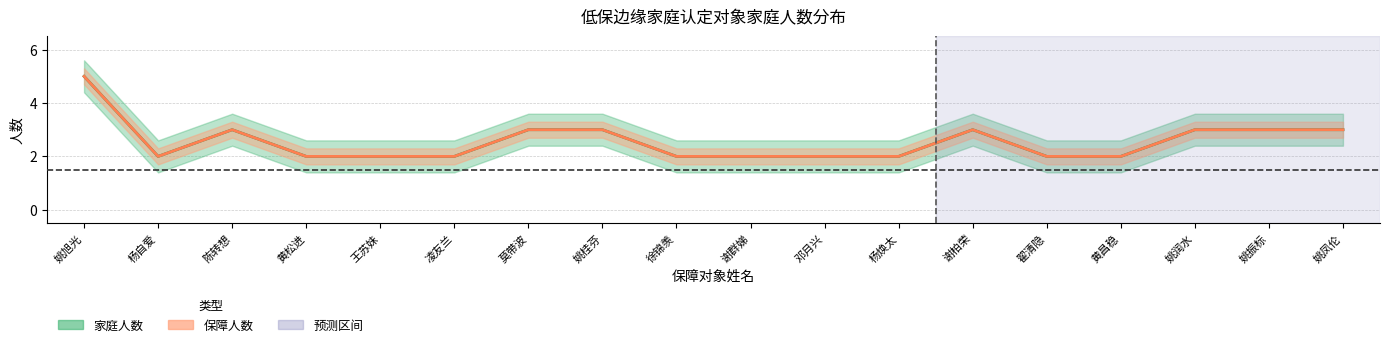

What is the lowest value of the 家庭人数 series?

2